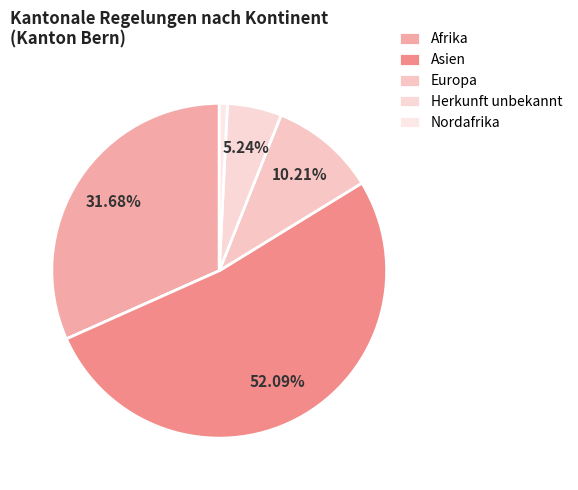

How many segments does this pie chart have?

5